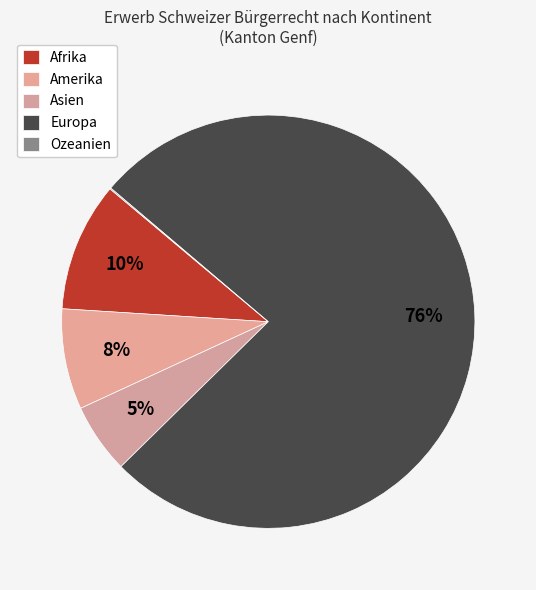

To the nearest percent, what percentage of the pie is Asien?

5%